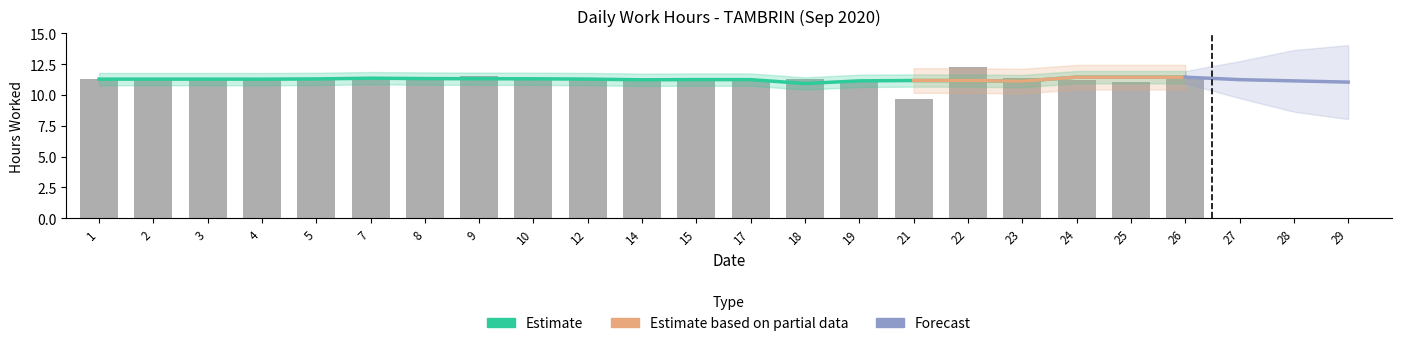

Rank the categories by value from lowest to highest.

21, 25, 10, 15, 2, 19, 3, 12, 14, 17, 24, 18, 7, 26, 1, 5, 8, 4, 23, 9, 22